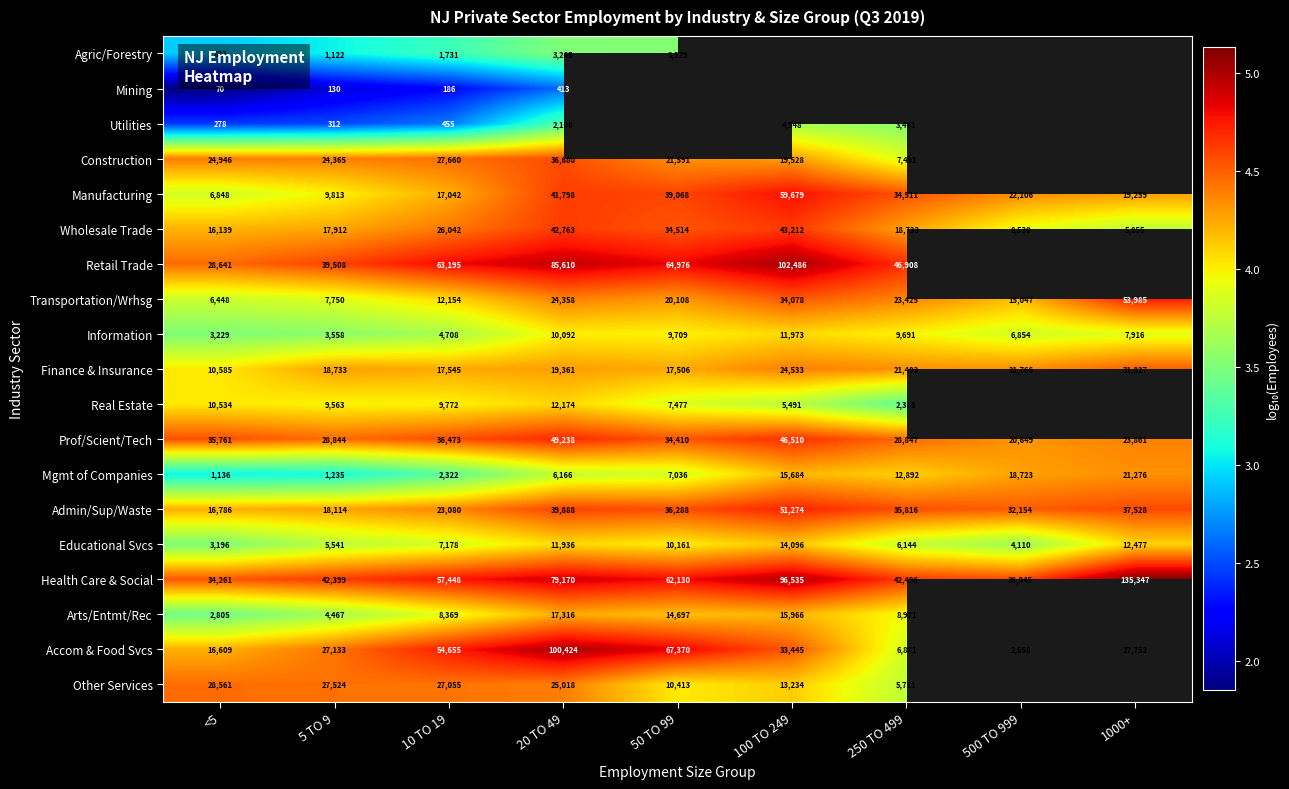

Rank the series at 5 TO 9 from lowest to highest value.

Mining, Utilities, Agric/Forestry, Mgmt of Companies, Information, Arts/Entmt/Rec, Educational Svcs, Transportation/Wrhsg, Real Estate, Manufacturing, Wholesale Trade, Admin/Sup/Waste, Finance & Insurance, Construction, Accom & Food Svcs, Other Services, Prof/Scient/Tech, Retail Trade, Health Care & Social